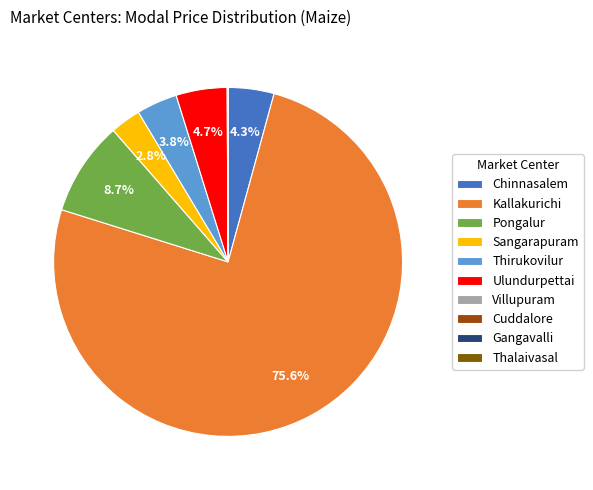

What is the largest slice in the pie chart?

Kallakurichi